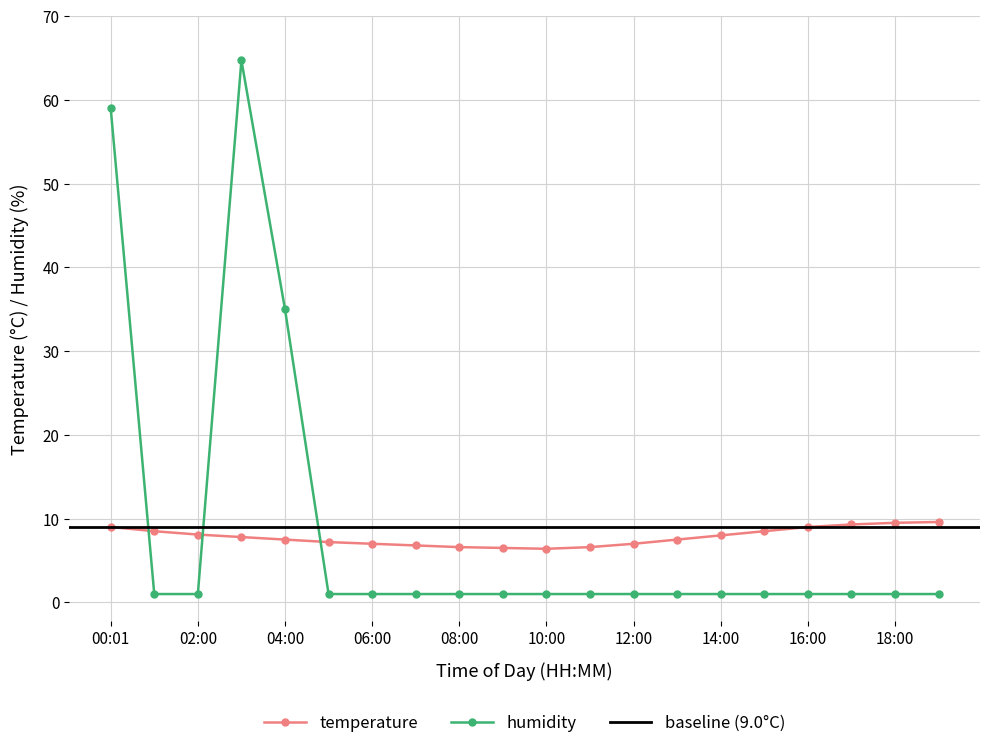

What is the difference between the maximum and minimum values in the humidity series?

63.7